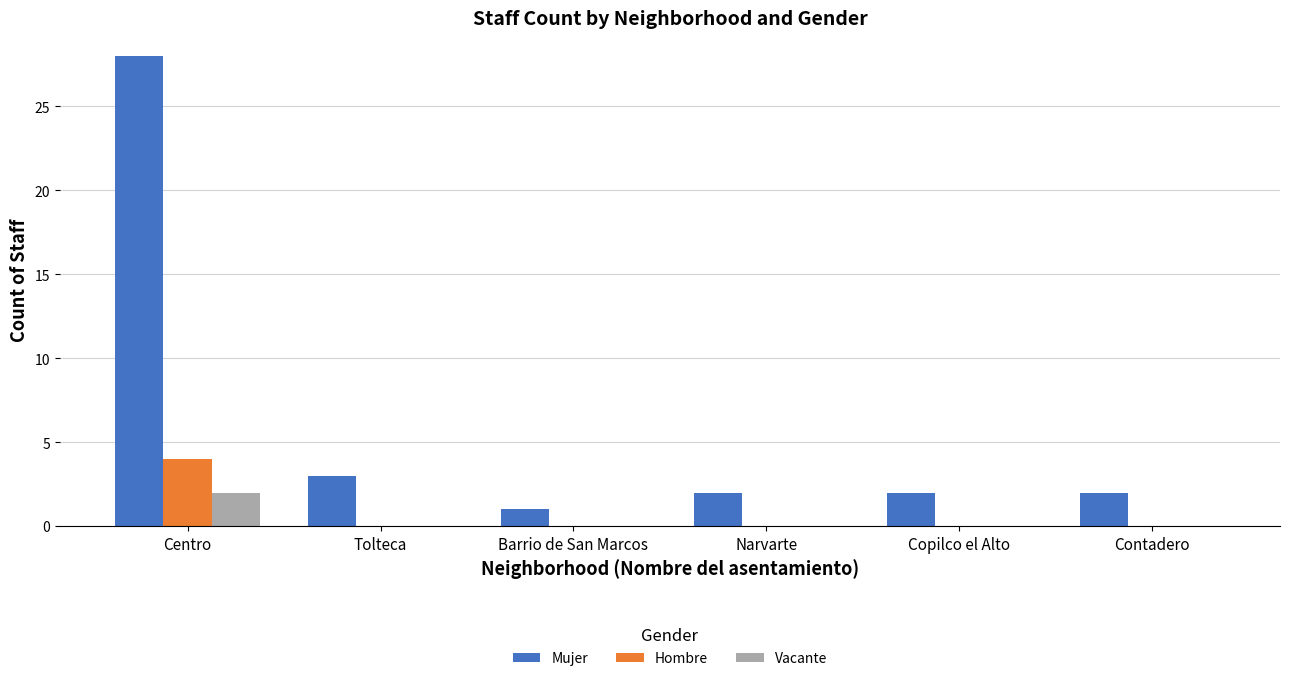

Reading left to right, what are all the values shown in this chart?

Mujer: 28	3	1	2	2	2
Hombre: 4	0	0	0	0	0
Vacante: 2	0	0	0	0	0